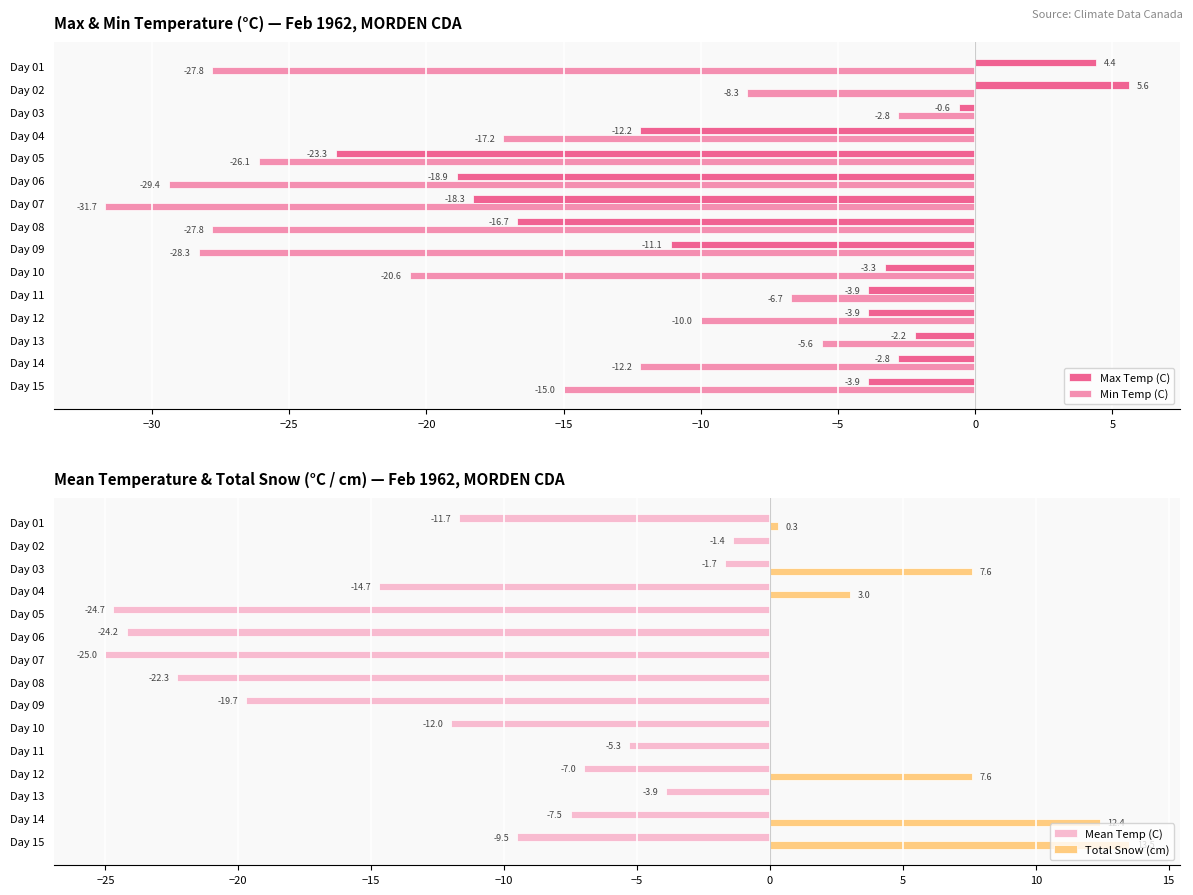

List the series in order of their overall mean, highest first.

Total Snow (cm), Max Temp (C), Mean Temp (C), Min Temp (C)